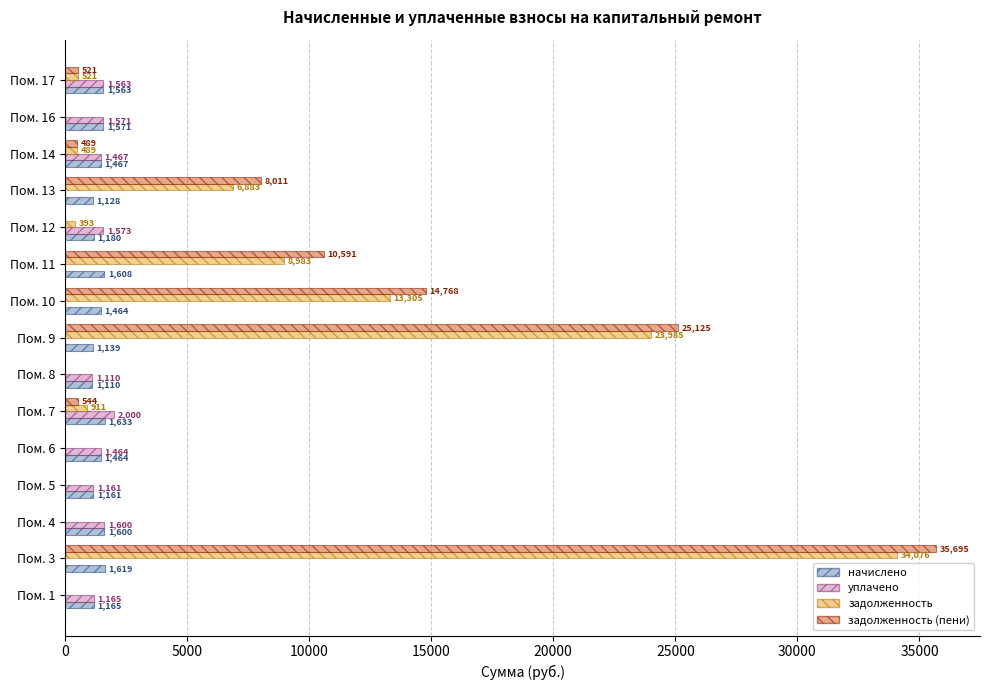

The value of задолженность at Пом. 4 is -15428.6. True or false?

False